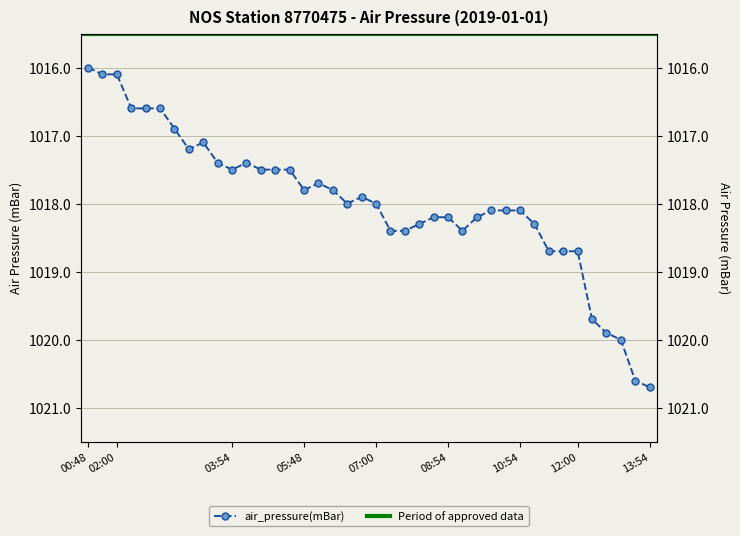

What is the label of the 18th point from the right?

2019-01-01T07:54